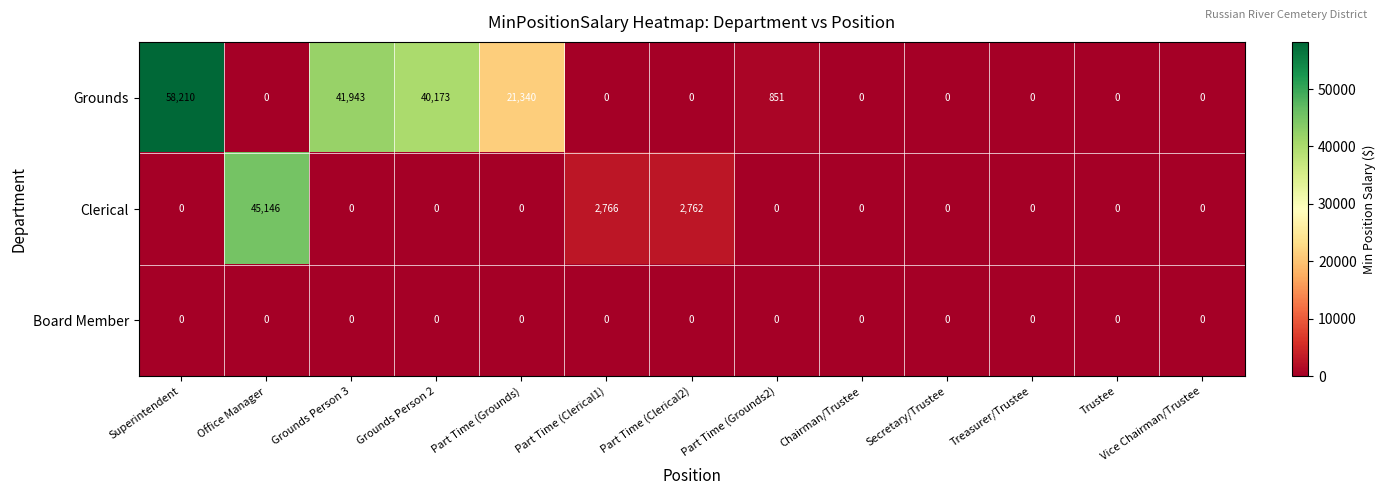

Which series has the largest range (max minus min)?

Grounds